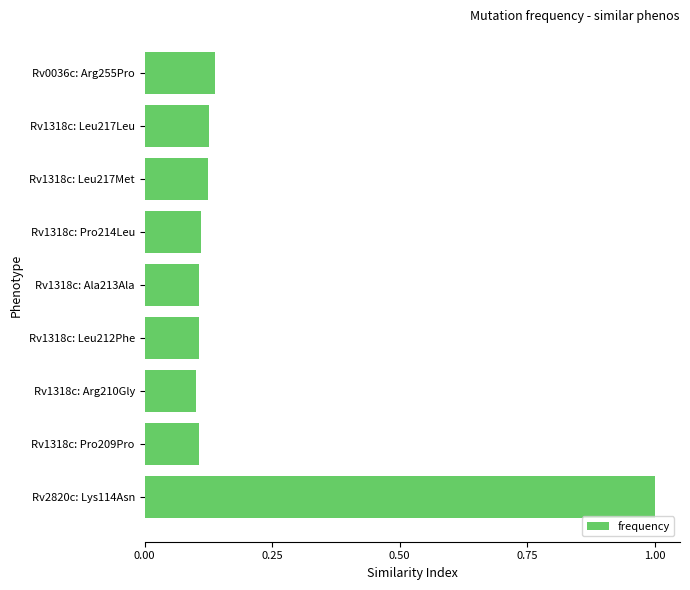

What is the difference between the maximum and minimum values?

0.9